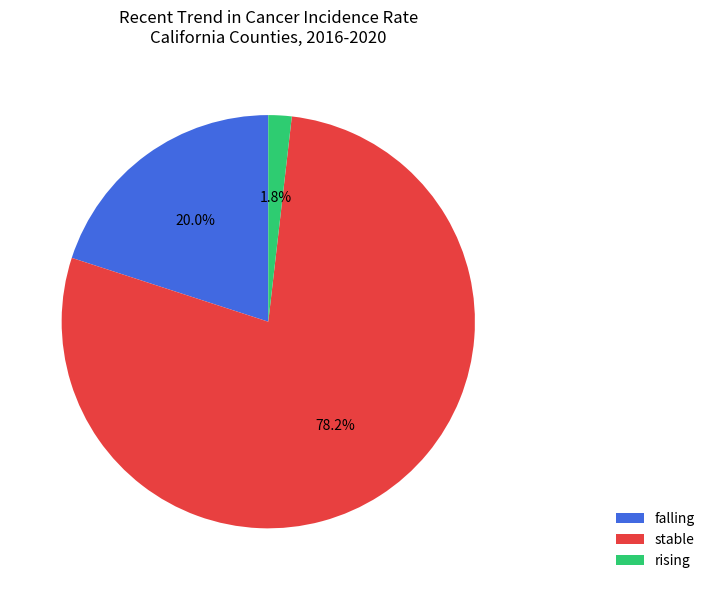

What percentage is the rising slice, to the nearest percent?

2%